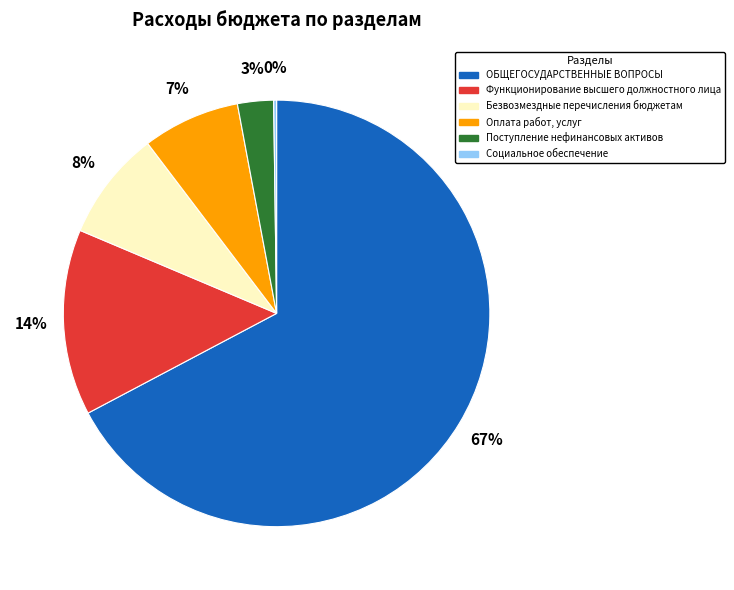

Is it true that Оплата работ, услуг is 17% of the pie?

False